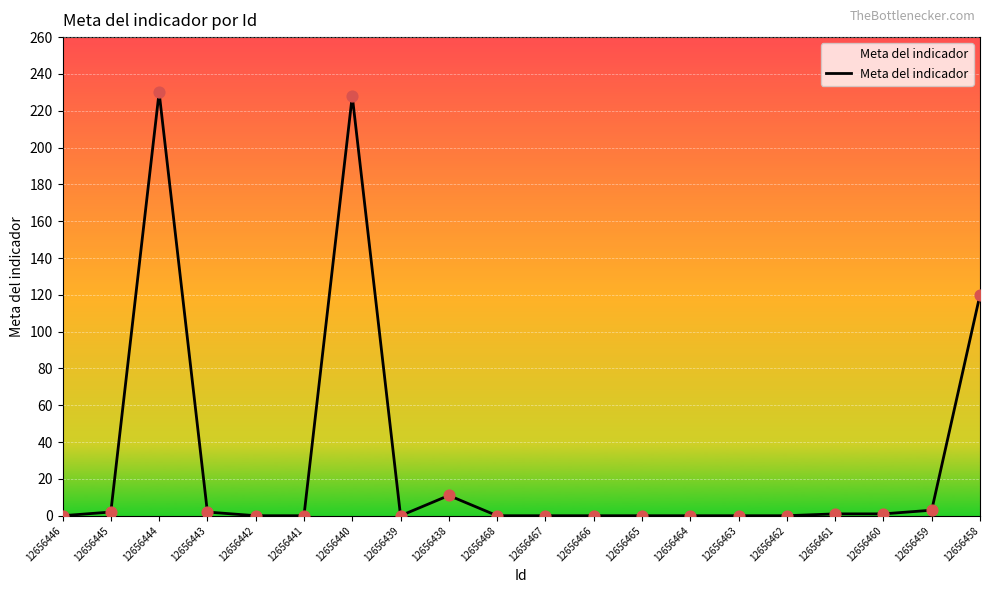

What is the ratio of the value at 12656445 to the value at 12656461?

2.0